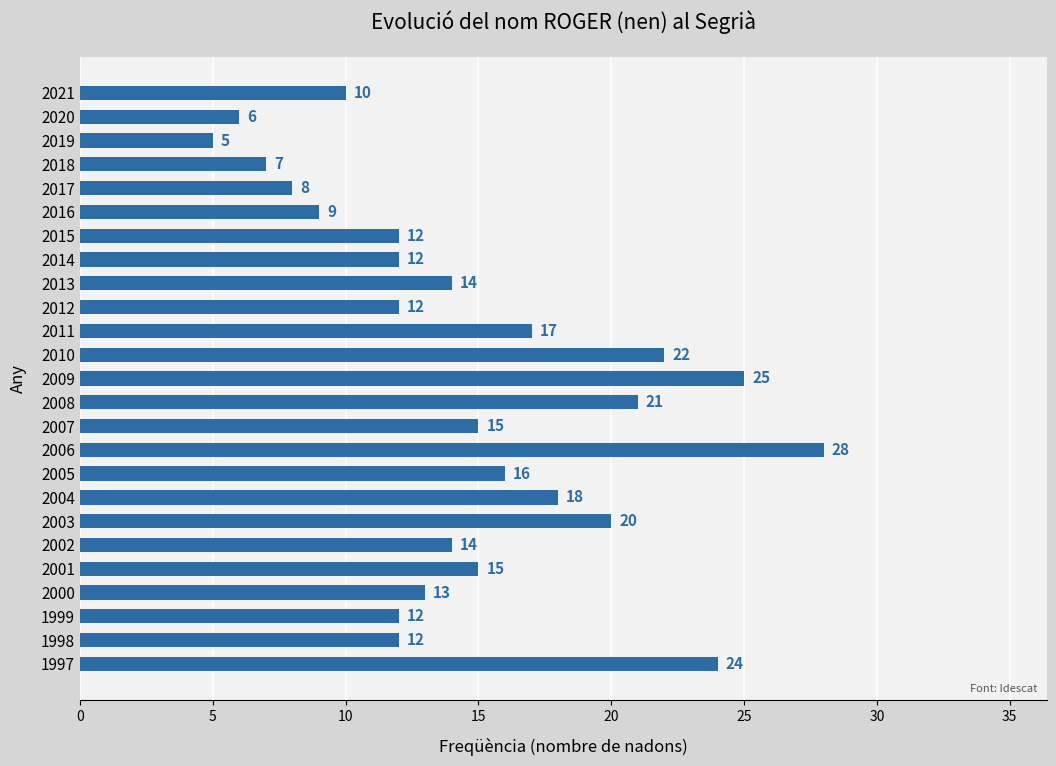

Where is the data nearest to the value 16?

2005